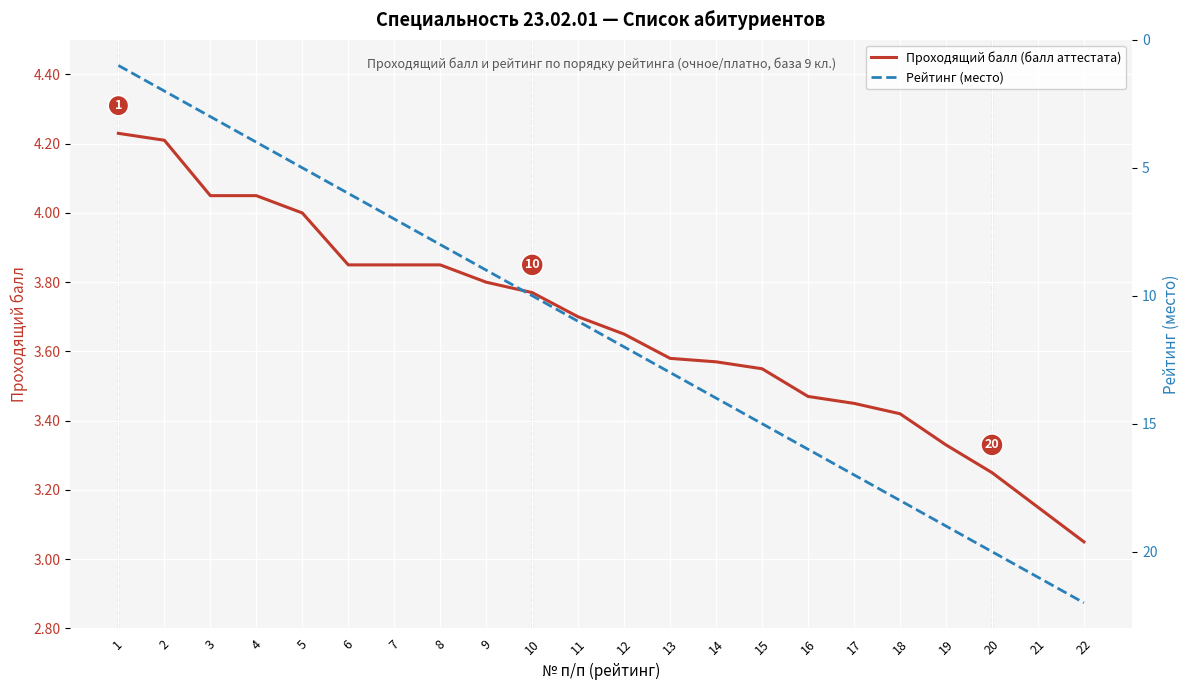

Which category has the highest value across all series?

22